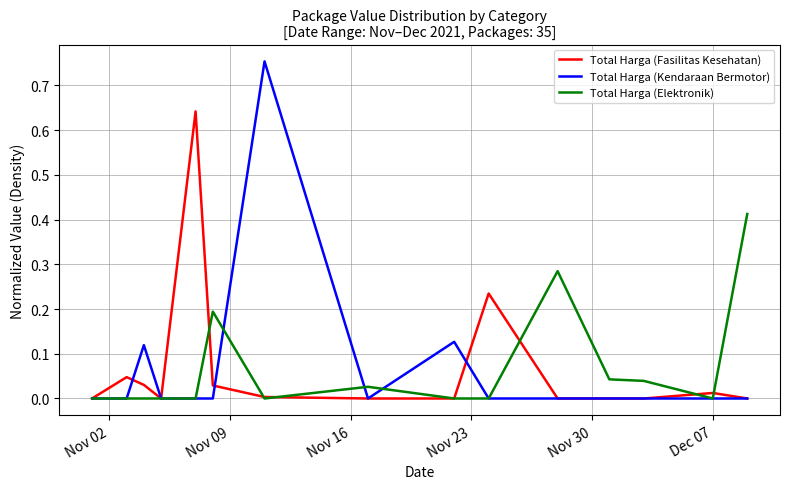

Count the Total Harga (Kendaraan Bermotor) values in the range 0 to 1.

15